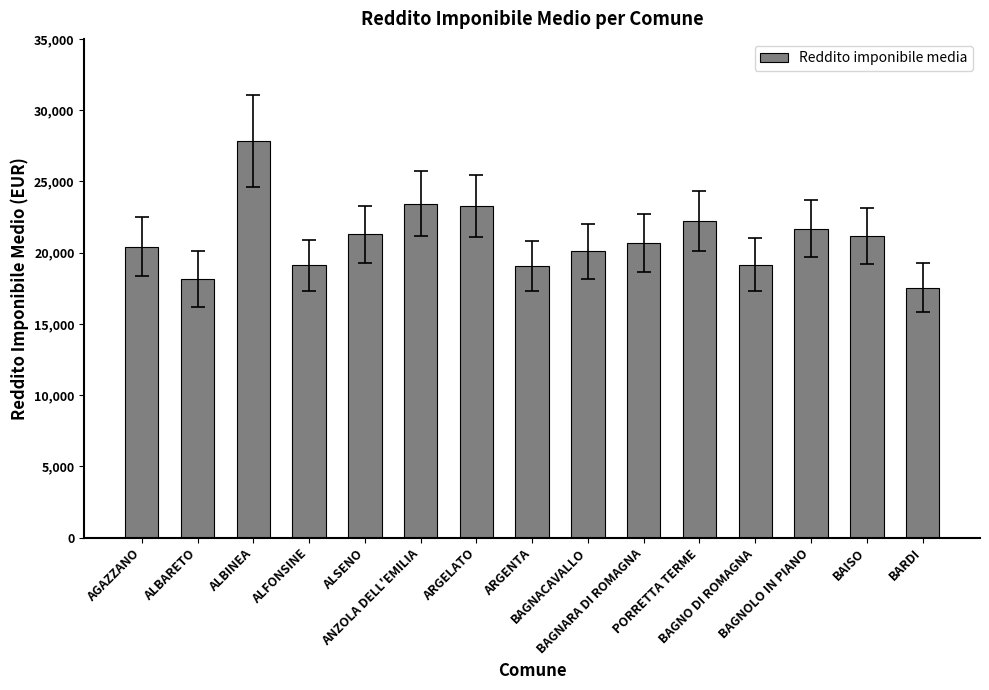

Are the bars horizontal?

No